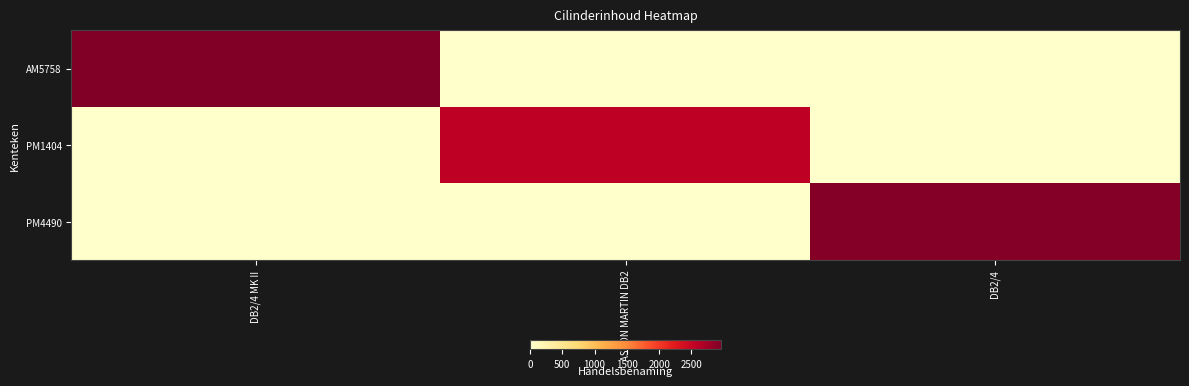

Which category has the highest value across all series?

DB2/4 MK II